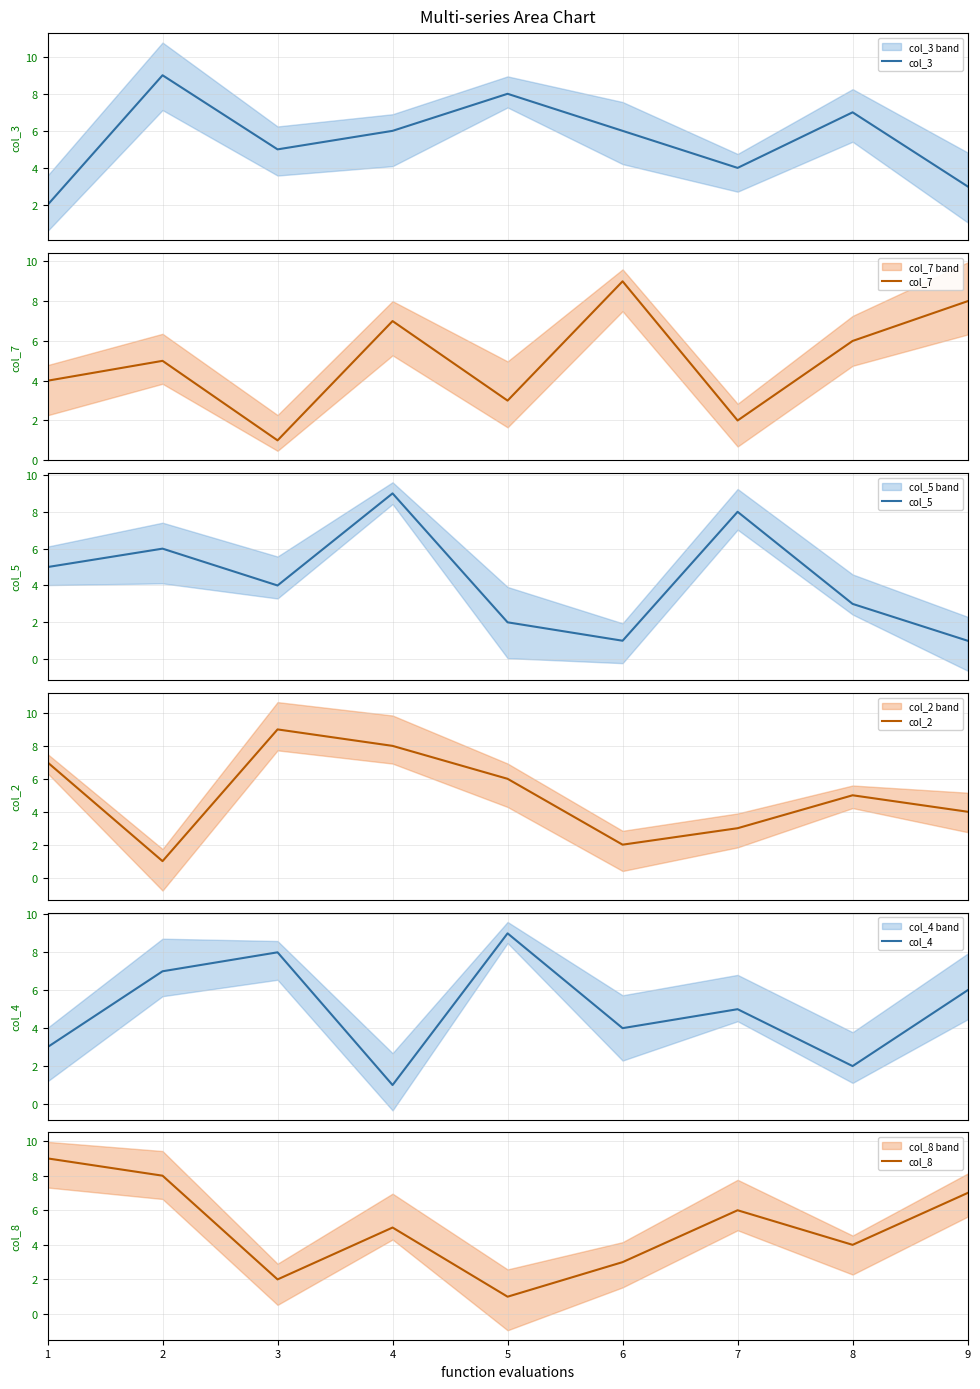

What is the greatest value displayed?

9